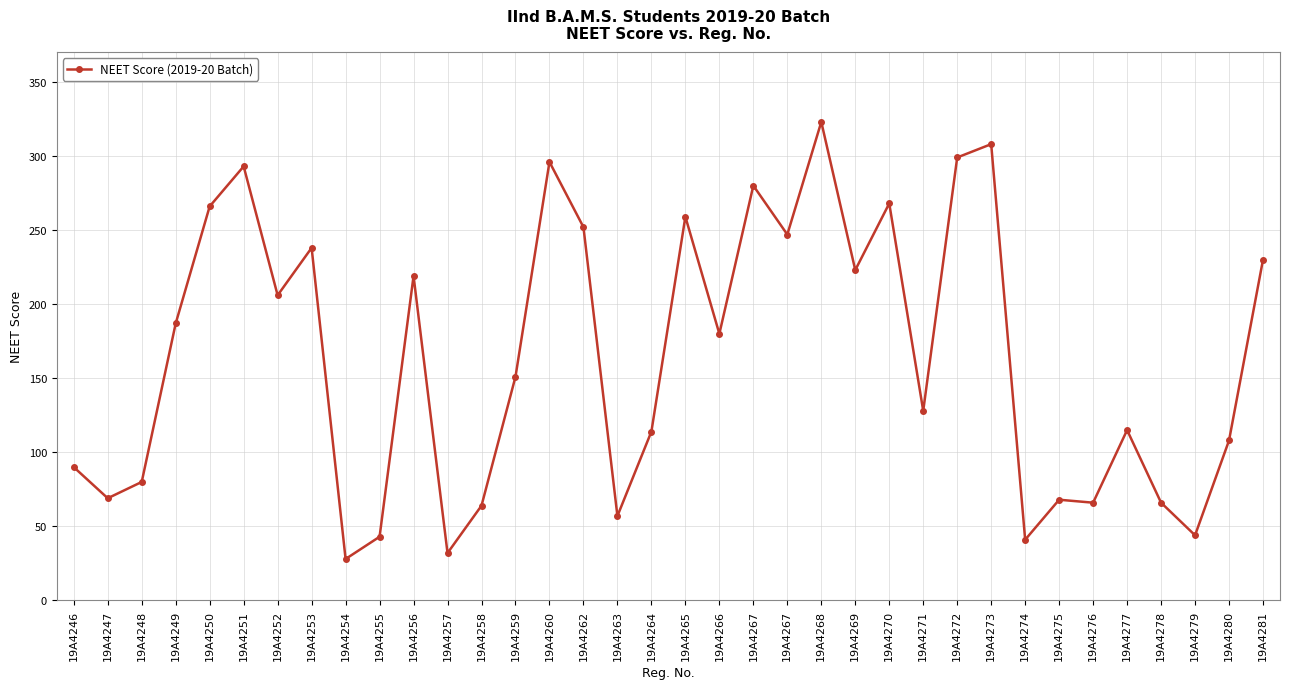

True or false: the data shows 108 at 19A4280.

True